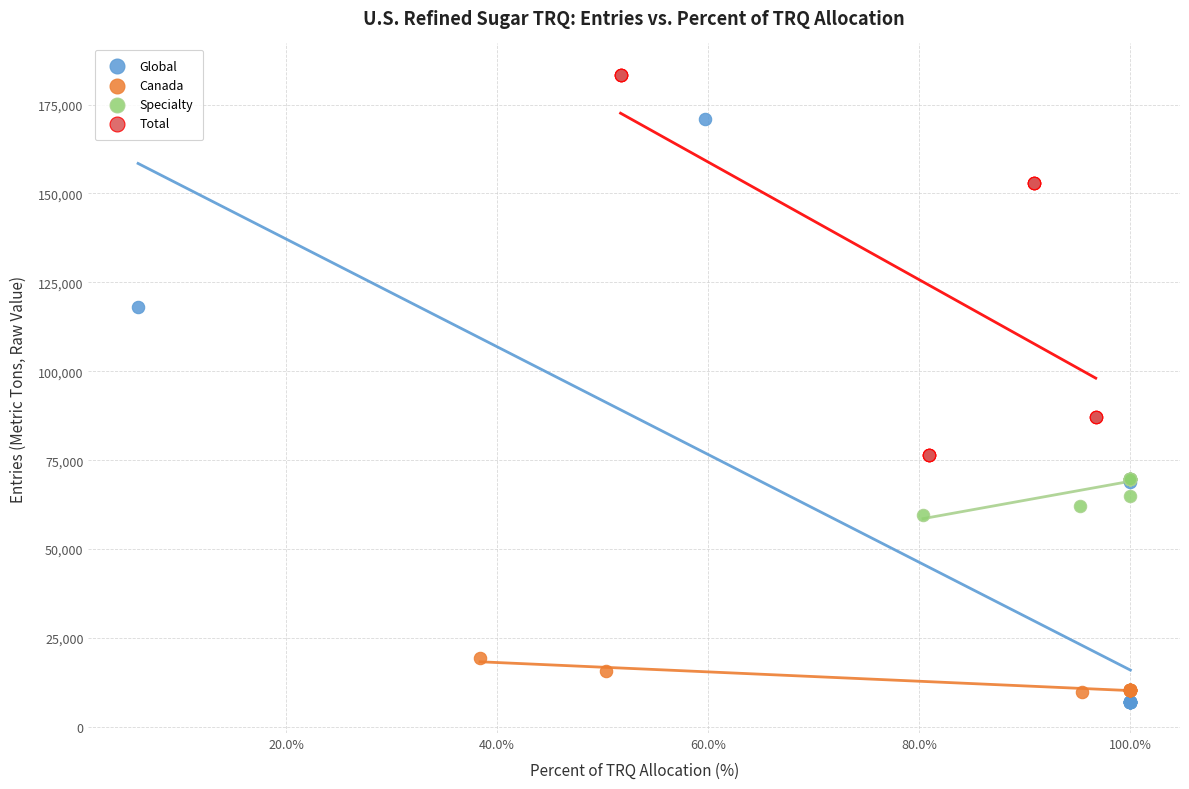

What are all the series names shown in the legend?

Global, Canada, Specialty, Total